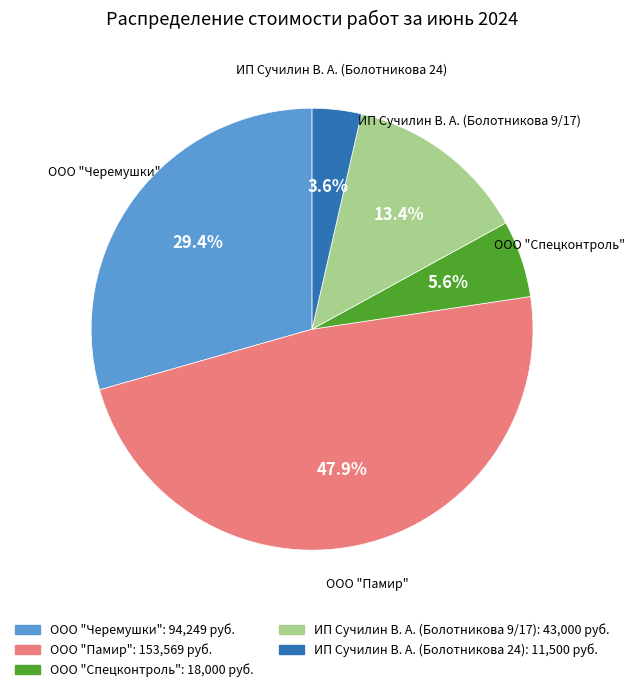

Count the number of slices in the pie.

5